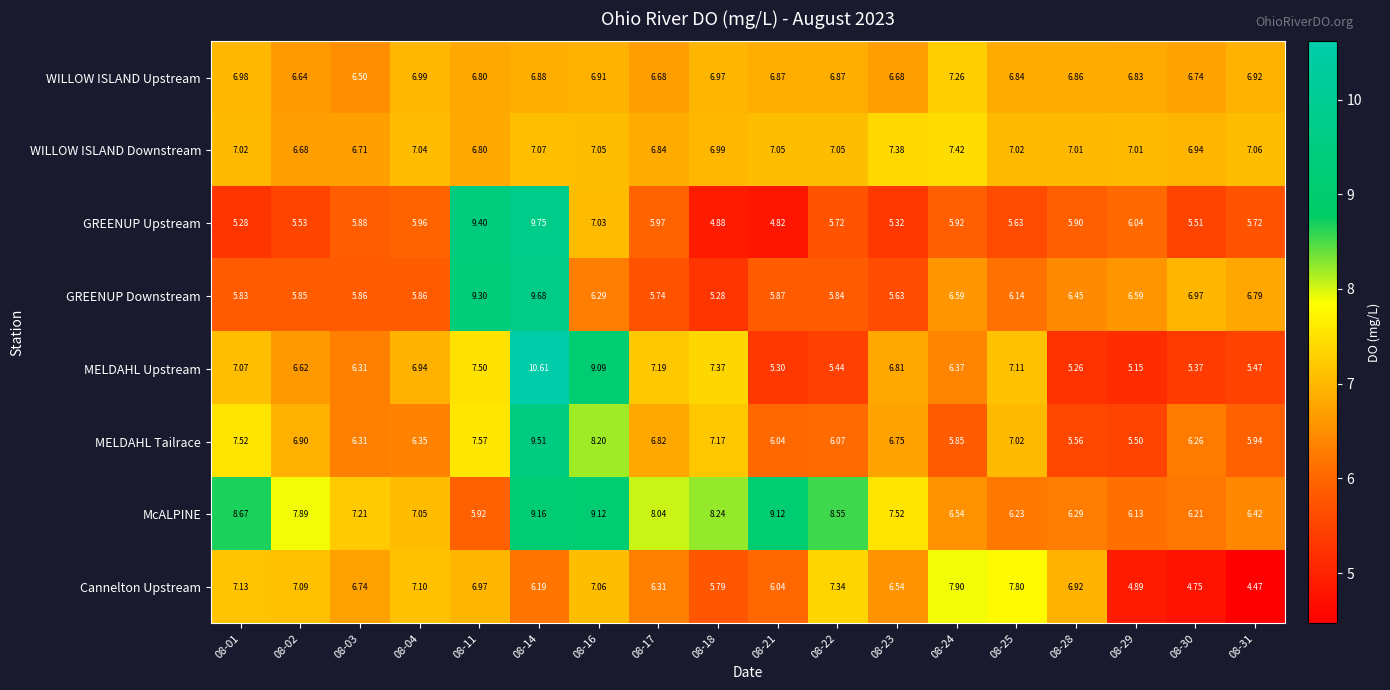

Rank the series at 08-01 from lowest to highest value.

GREENUP Upstream, GREENUP Downstream, WILLOW ISLAND Upstream, WILLOW ISLAND Downstream, MELDAHL Upstream, Cannelton Upstream, MELDAHL Tailrace, McALPINE